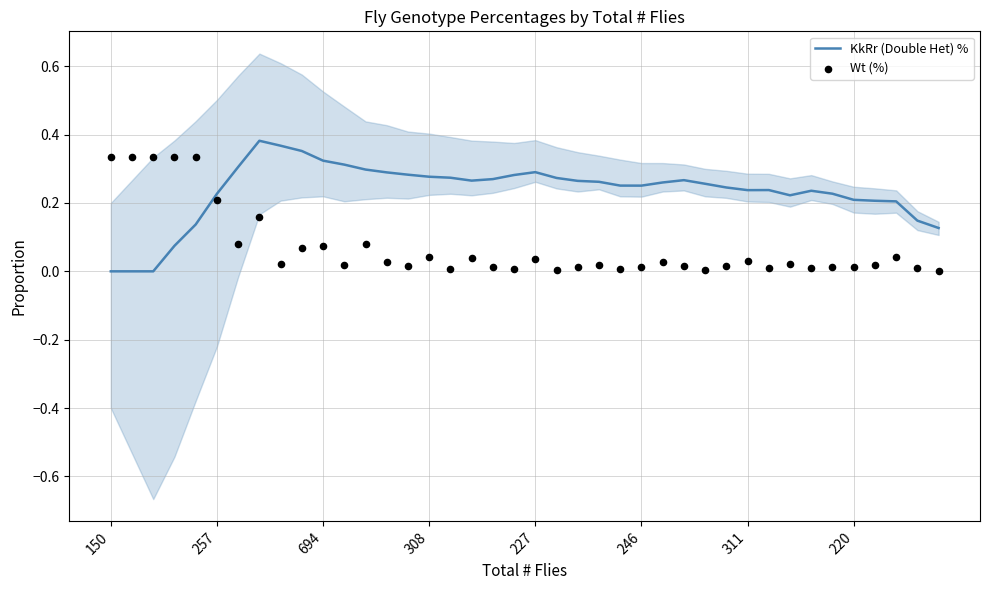

Which series reaches the minimum Y coordinate?

KkRr (Double Het) %